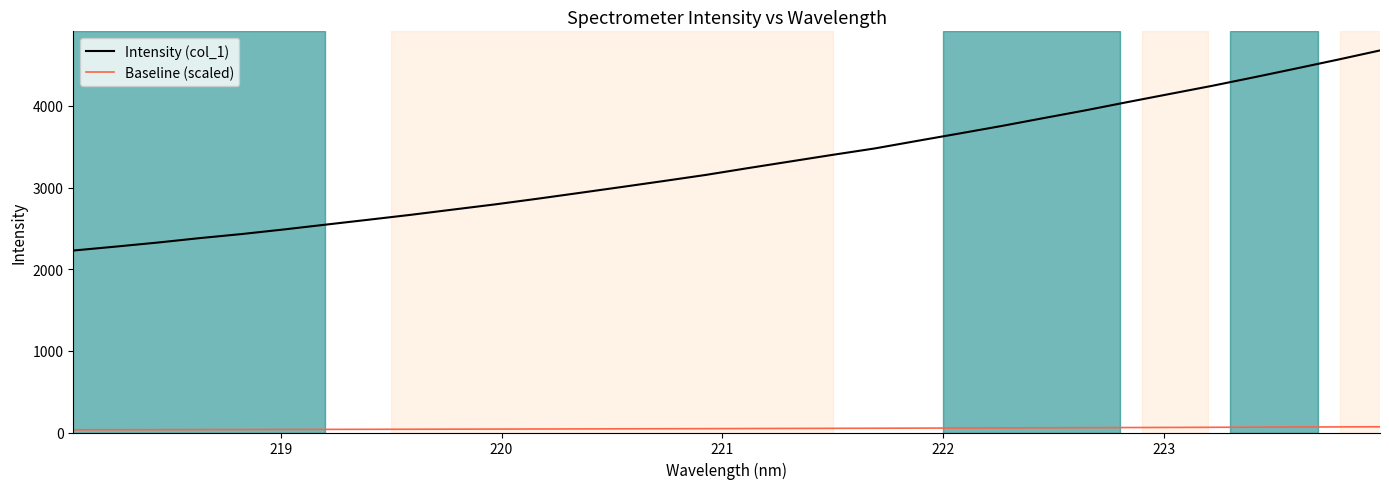

True or false: Baseline (scaled) and Intensity (col_1) intersect in this chart.

False